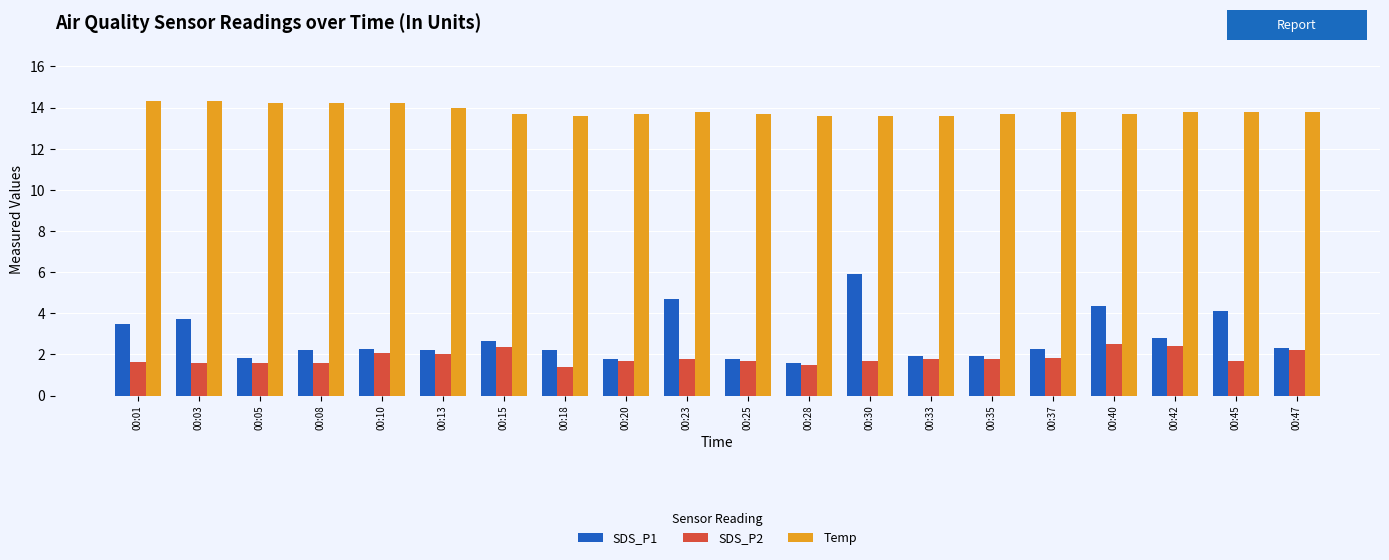

List the series in order of their peak value, highest first.

Temp, SDS_P1, SDS_P2